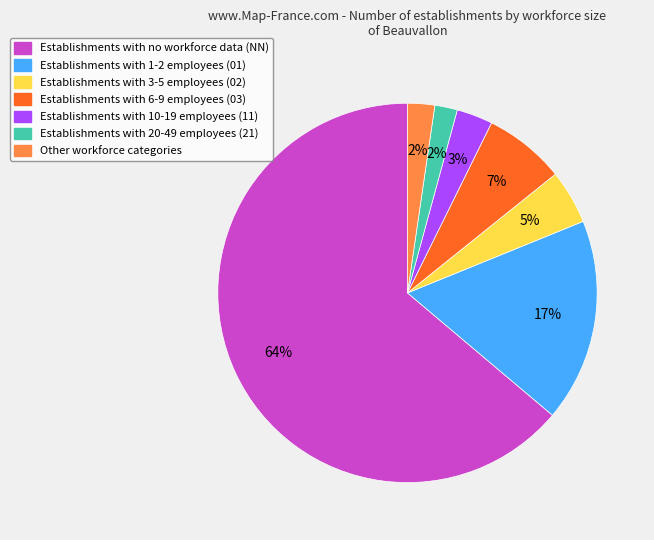

To the nearest percent, what is the average slice percentage?

14%